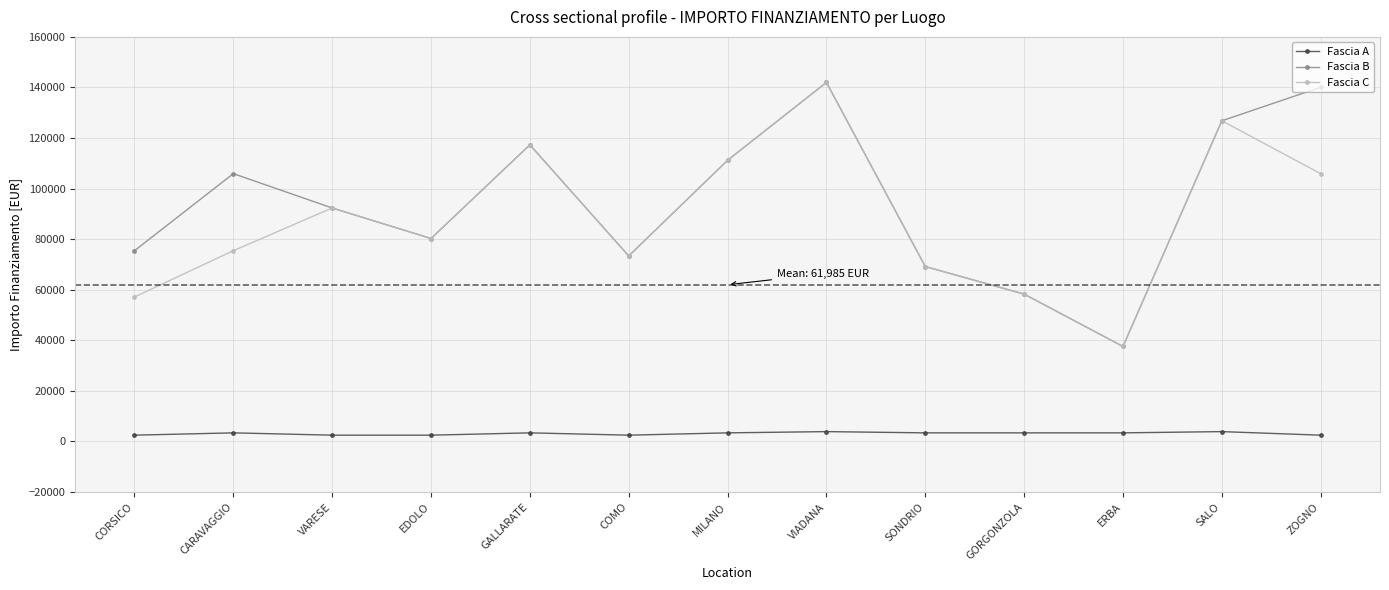

At which category does Fascia C reach its first local valley?

EDOLO